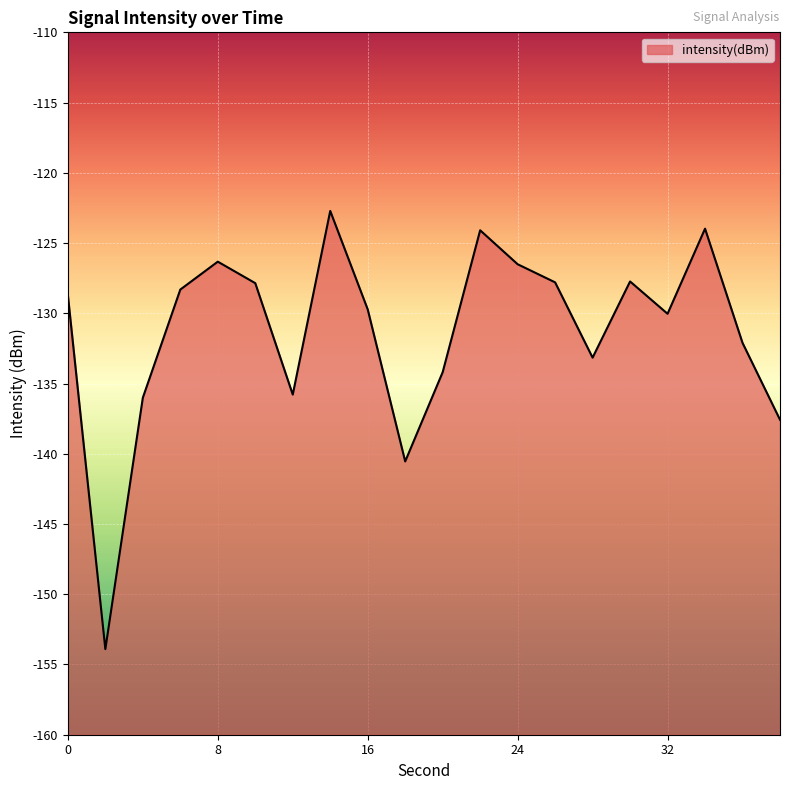

What is the sum of the values at 2 and 8?

-280.2